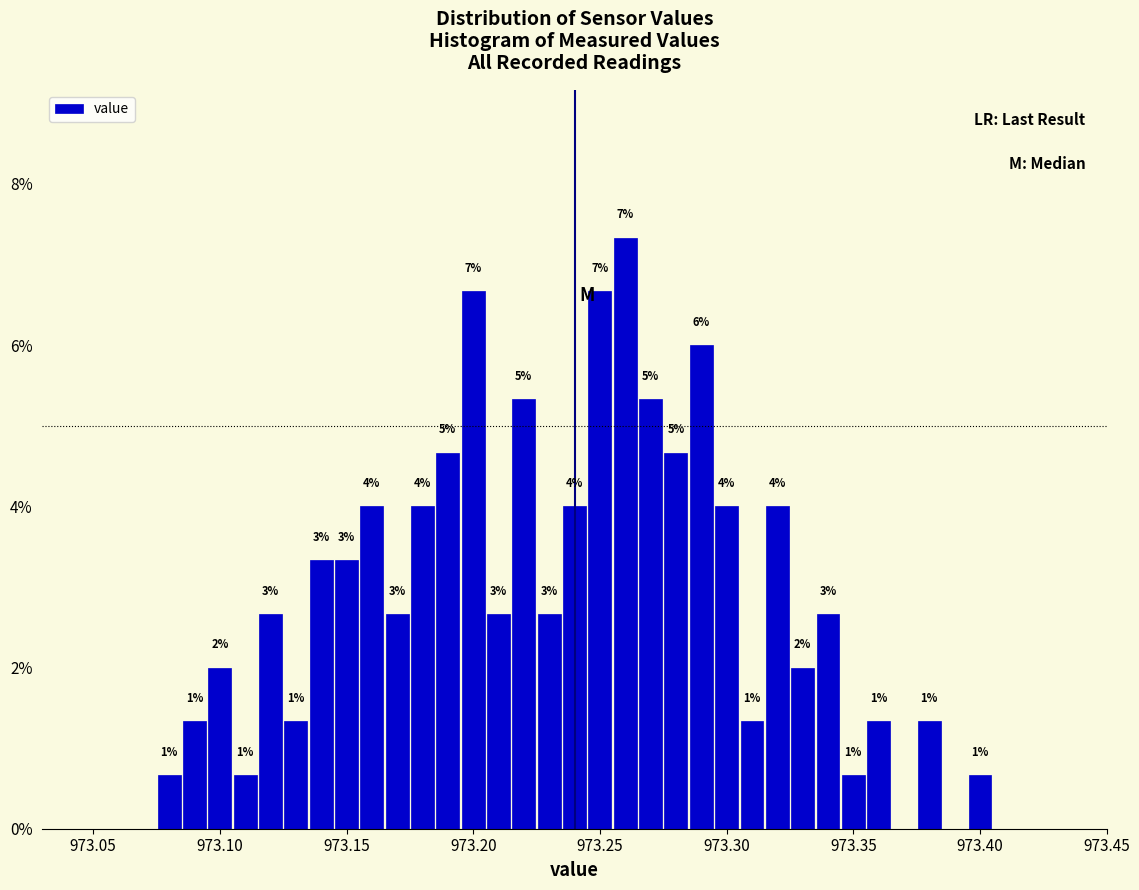

Around what value on the x-axis is the tallest bar? Give the approximate position of its centre, as read against the axis.

973.260